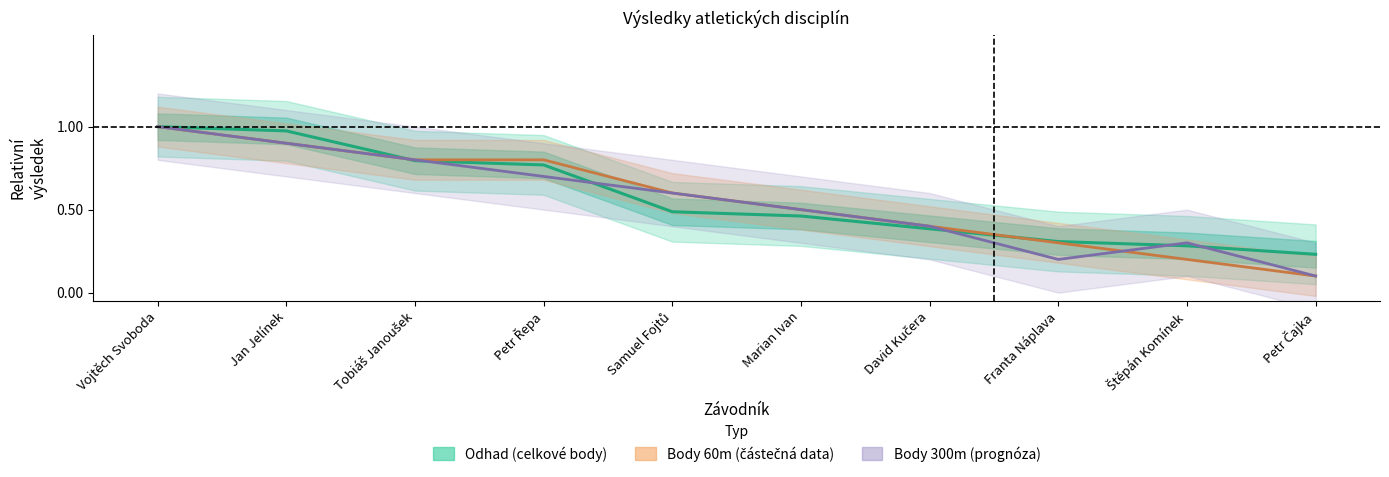

True or false: Body 300m has a value of 0.9 at Jan Jelínek.

True